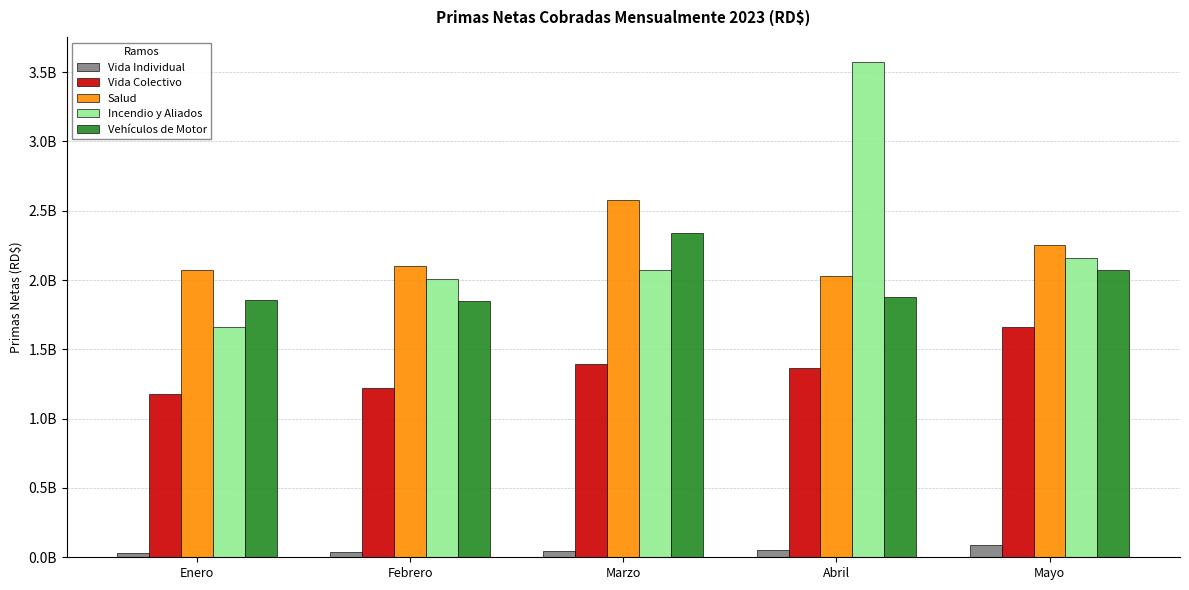

What are all the series names shown in the legend?

Vida Individual, Vida Colectivo, Salud, Incendio y Aliados, Vehículos de Motor